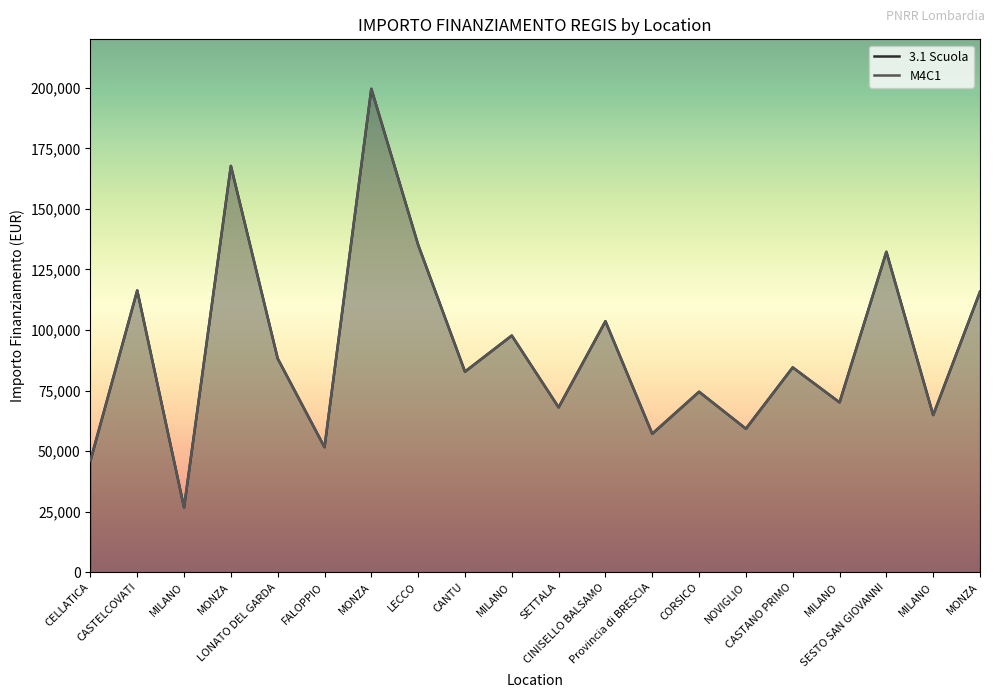

How many distinct data groups are displayed?

2